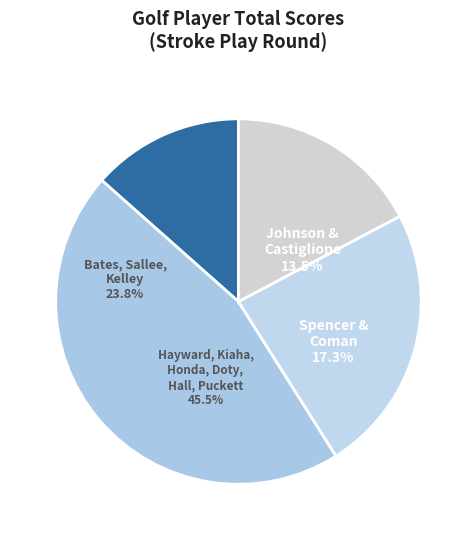

The Sallee slice represents 18% of the pie. True or false?

False